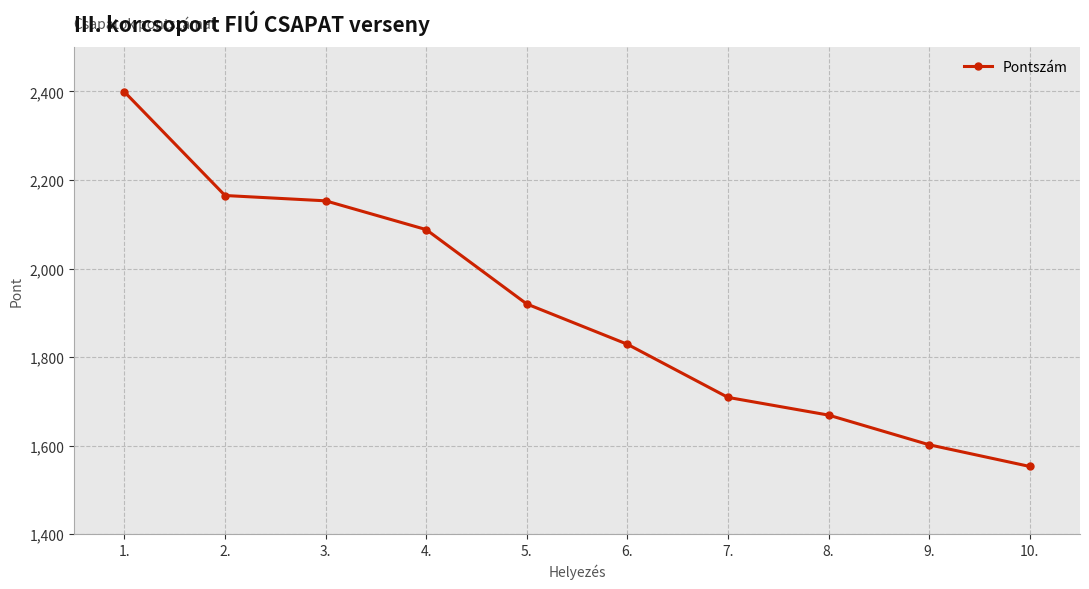

What is the label of the 6th point from the right?

5.